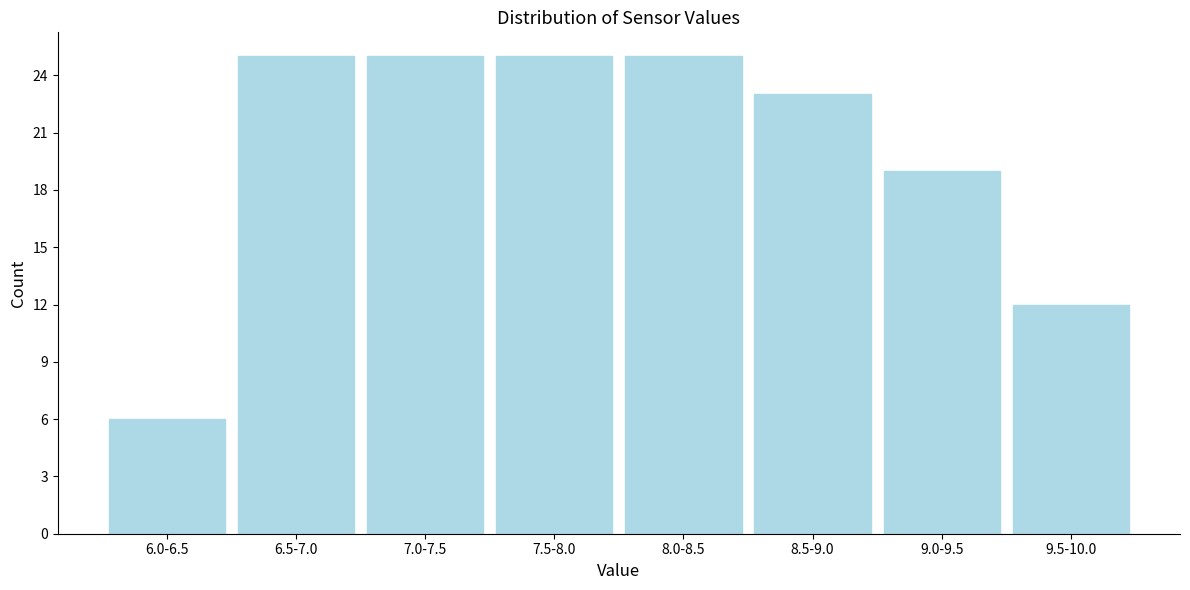

Reading right to left, list all the values displayed in this chart.

9.5-10.0=12	9.0-9.5=19	8.5-9.0=23	8.0-8.5=25	7.5-8.0=25	7.0-7.5=25	6.5-7.0=25	6.0-6.5=6